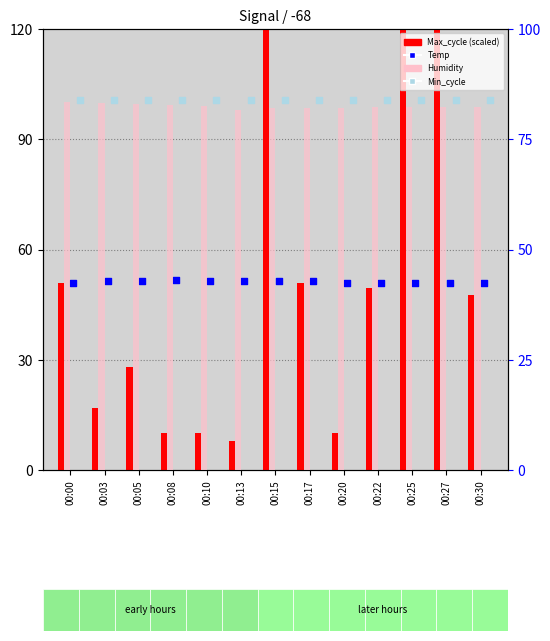

At which category is the sum across all series the highest?

00:15